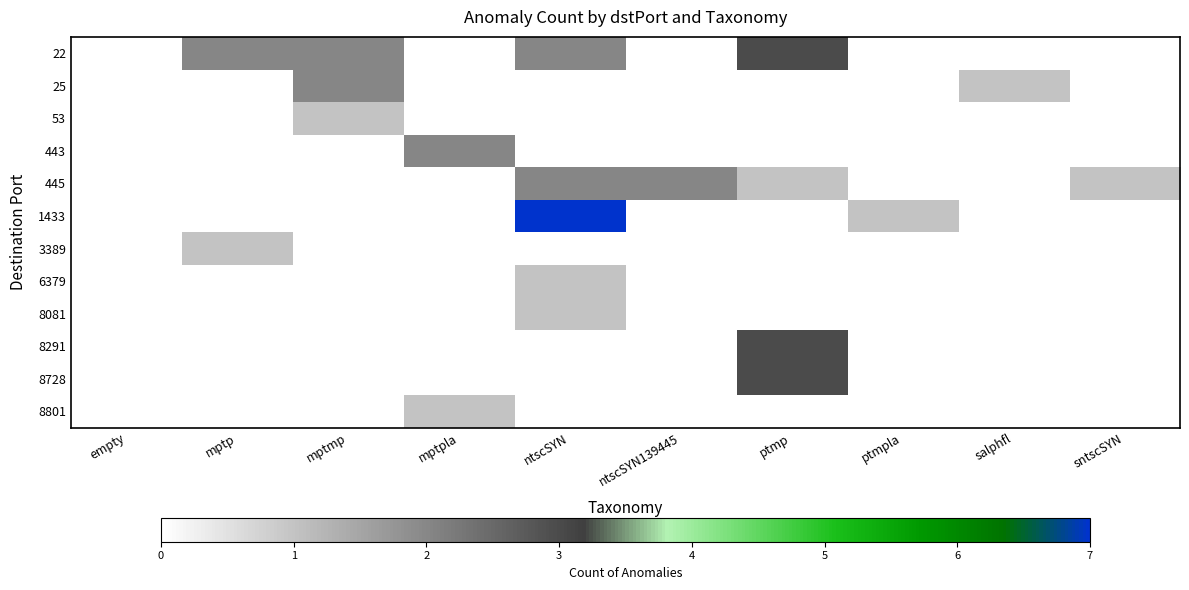

What is the total value across all series at mptp?

3